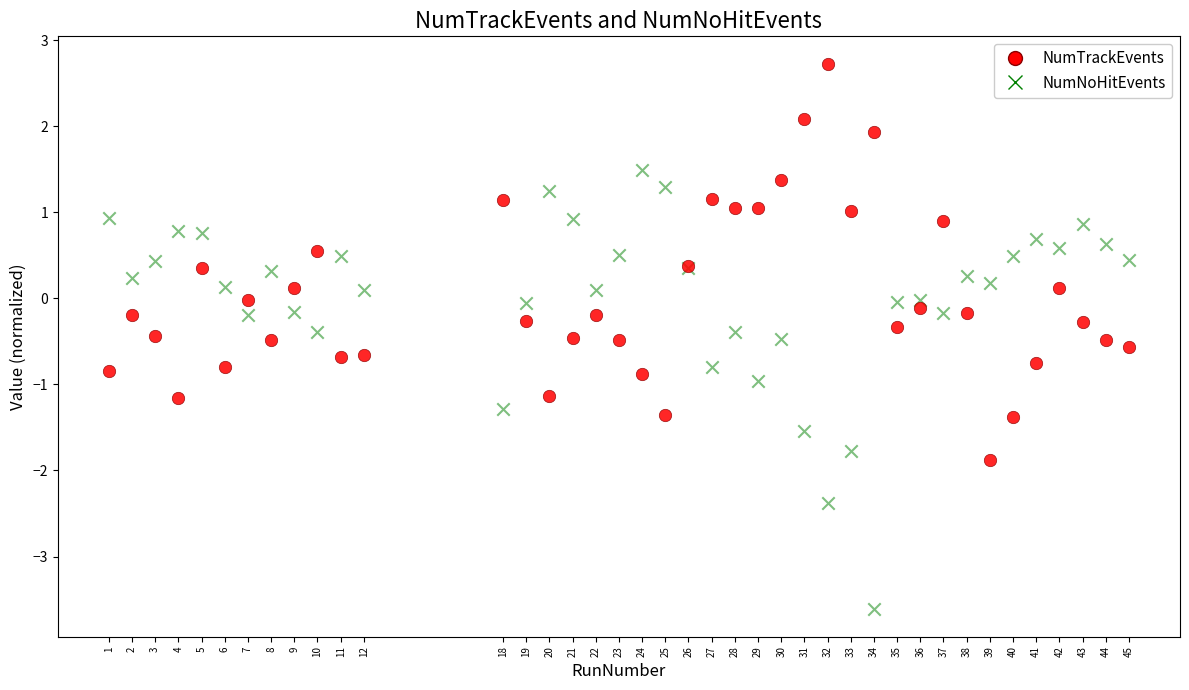

What is the X range (max minus min) for the scatter plot?

44.0